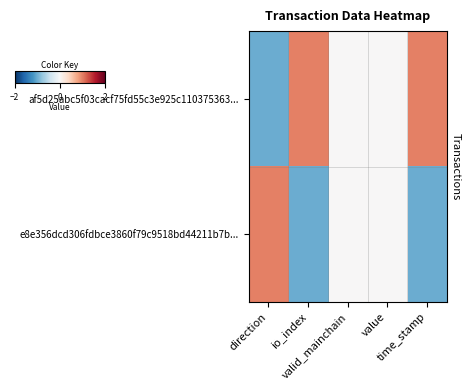

Which category has the lowest value across all series?

direction